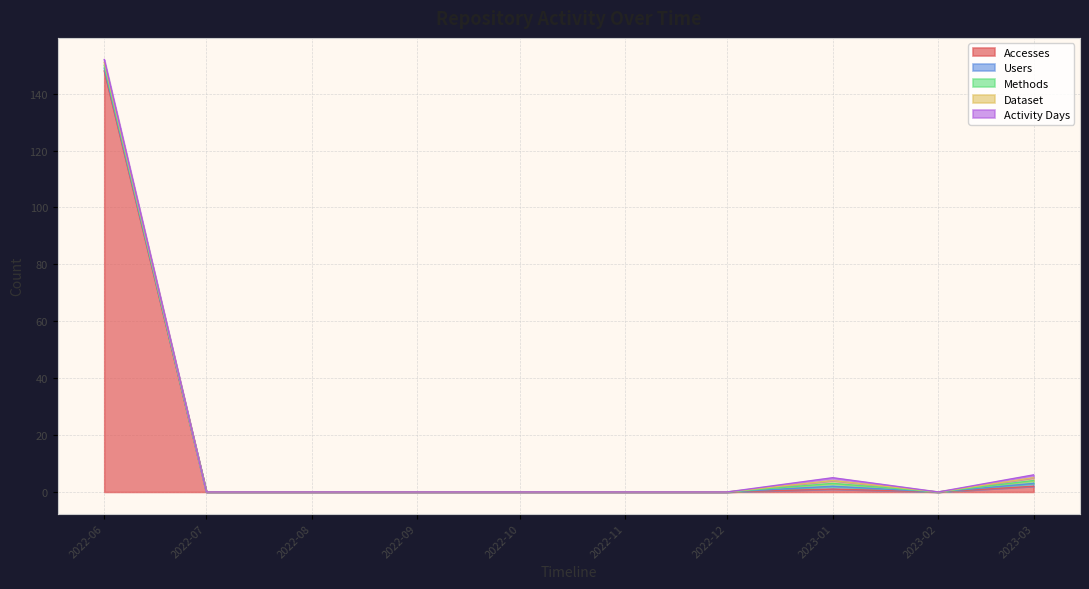

Reading left to right, what are all the values shown in this chart?

Accesses: 148	0	0	0	0	0	0	1	0	2
Users: 1	0	0	0	0	0	0	1	0	1
Methods: 1	0	0	0	0	0	0	1	0	1
Dataset: 1	0	0	0	0	0	0	1	0	1
Activity Days: 1	0	0	0	0	0	0	1	0	1